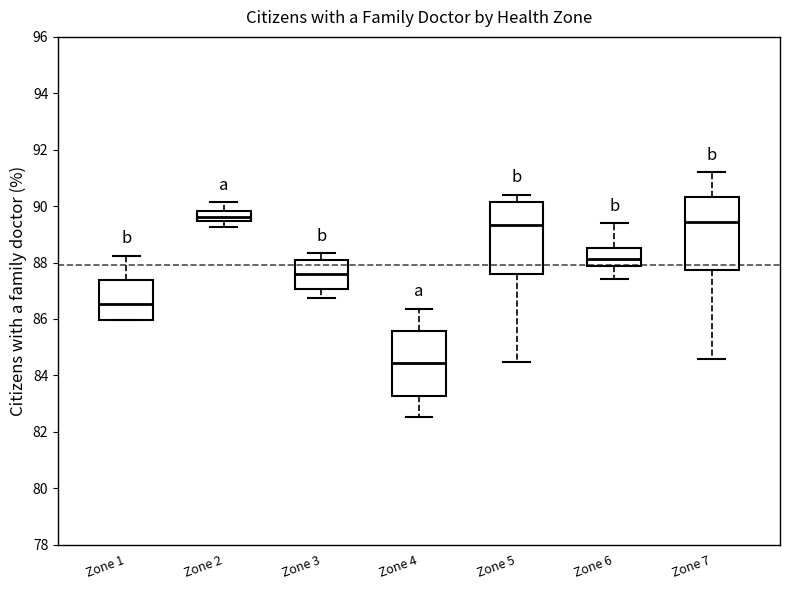

Reading left to right, transcribe this box plot: for each box, give where its median line is, the range the box spans, and where its two whiskers end, as read against the y-axis. The values are not printed on the chart, so give them approximately, as read against the axis.

Zone 1: median 86.6, box 86.0 to 87.4, whiskers 86.0 to 88.2
Zone 2: median 89.6, box 89.4 to 89.8, whiskers 89.2 to 90.2
Zone 3: median 87.6, box 87.0 to 88.0, whiskers 86.8 to 88.4
Zone 4: median 84.4, box 83.2 to 85.6, whiskers 82.6 to 86.4
Zone 5: median 89.4, box 87.6 to 90.2, whiskers 84.4 to 90.4
Zone 6: median 88.2, box 87.8 to 88.6, whiskers 87.4 to 89.4
Zone 7: median 89.4, box 87.8 to 90.4, whiskers 84.6 to 91.2